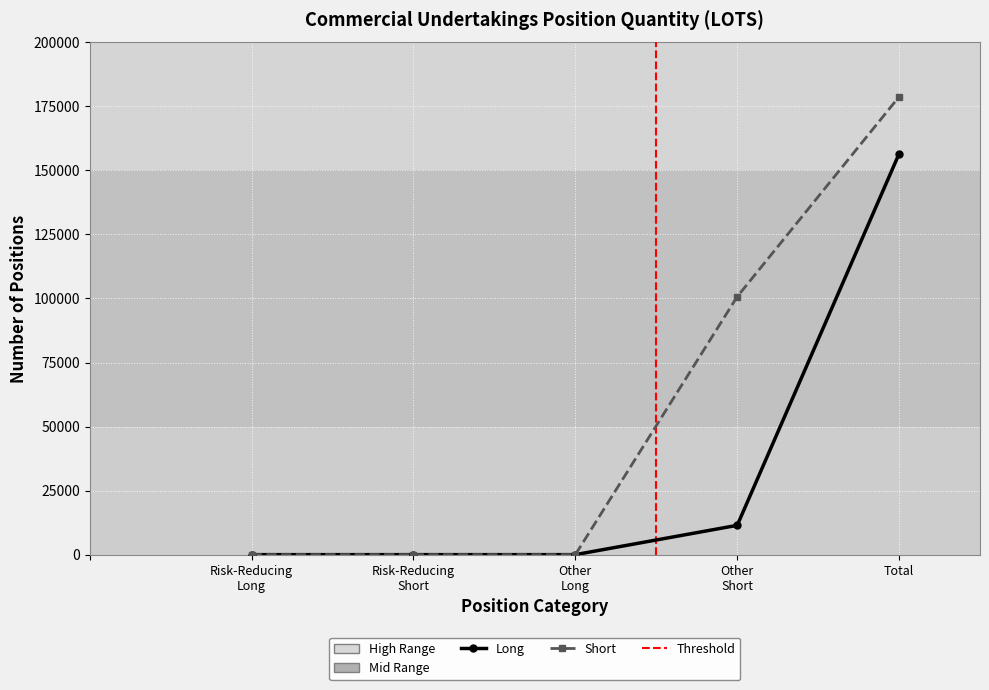

At which label does Short reach its peak?

Total